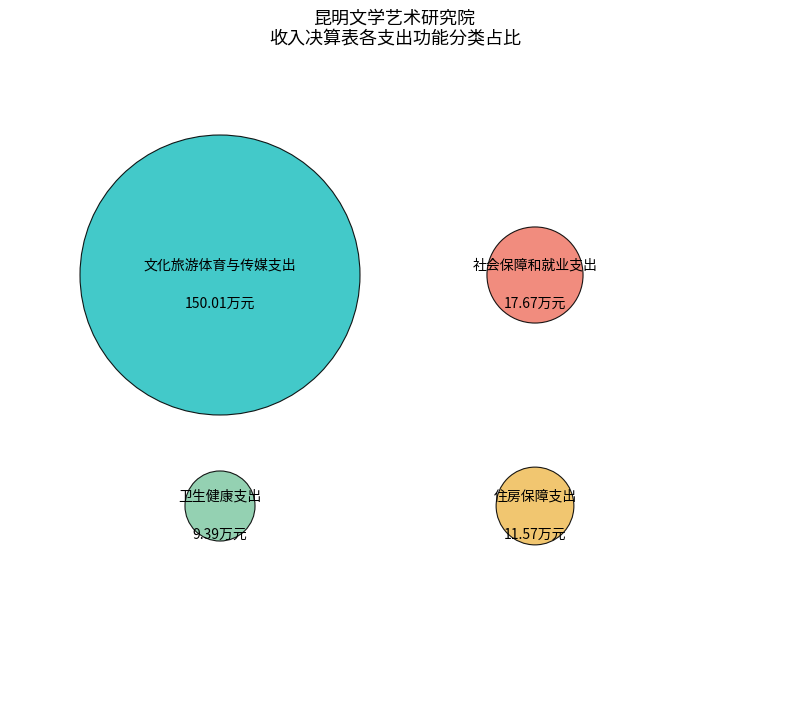

The 住房保障支出 slice represents 6% of the pie. True or false?

True